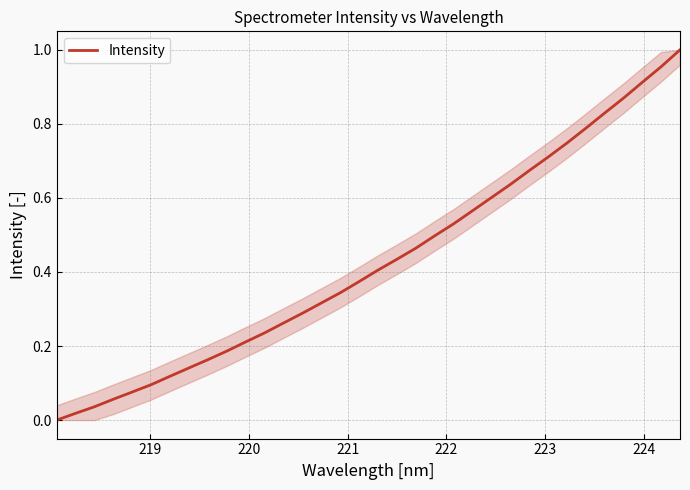

What is the difference between the second highest and minimum values?

1.0